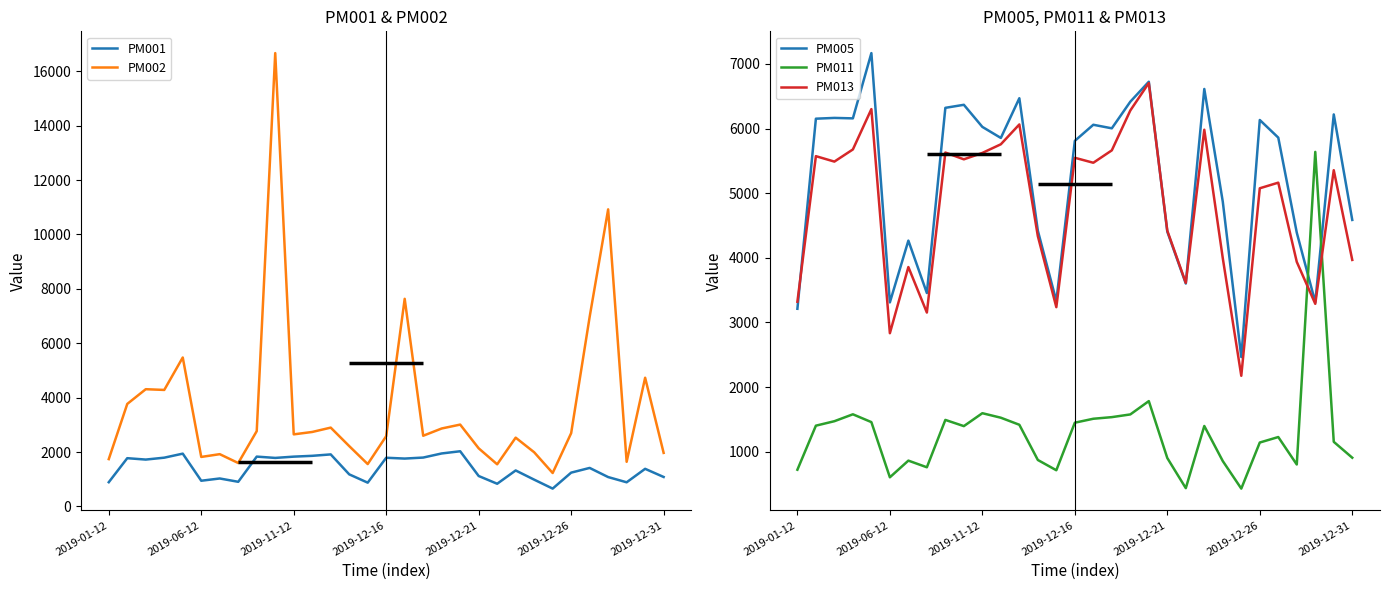

Where do PM011 and PM002 first cross each other?

27 and 28